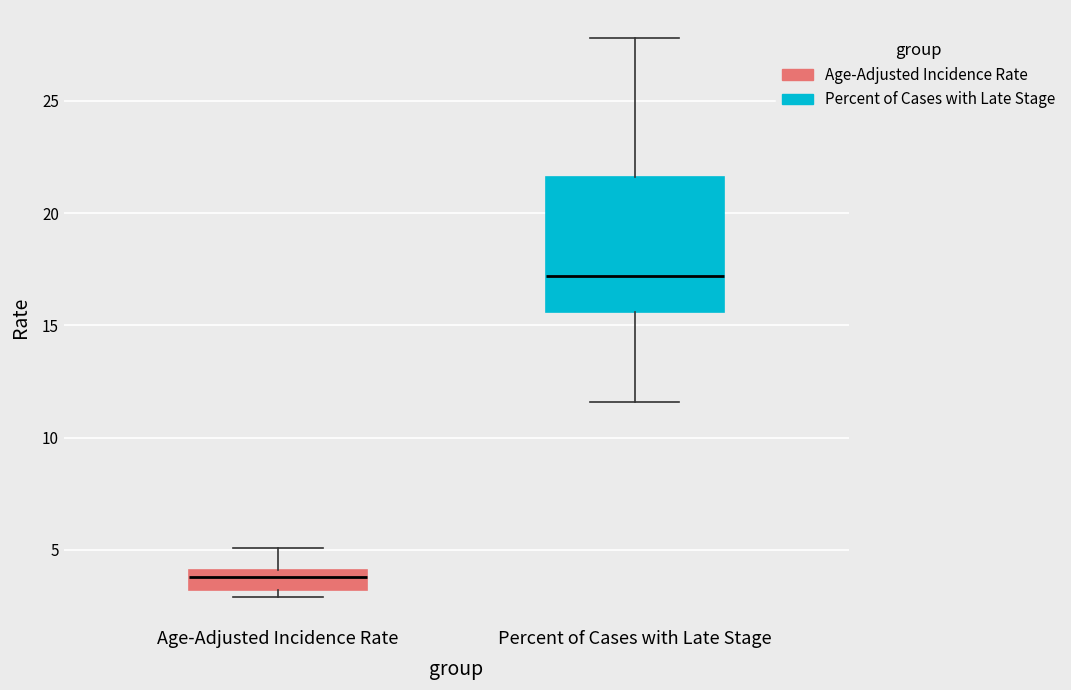

Where is the lower edge of the box for Percent of Cases with Late Stage on the y-axis? The values are not printed on the chart, so give them approximately, as read against the axis.

15.5